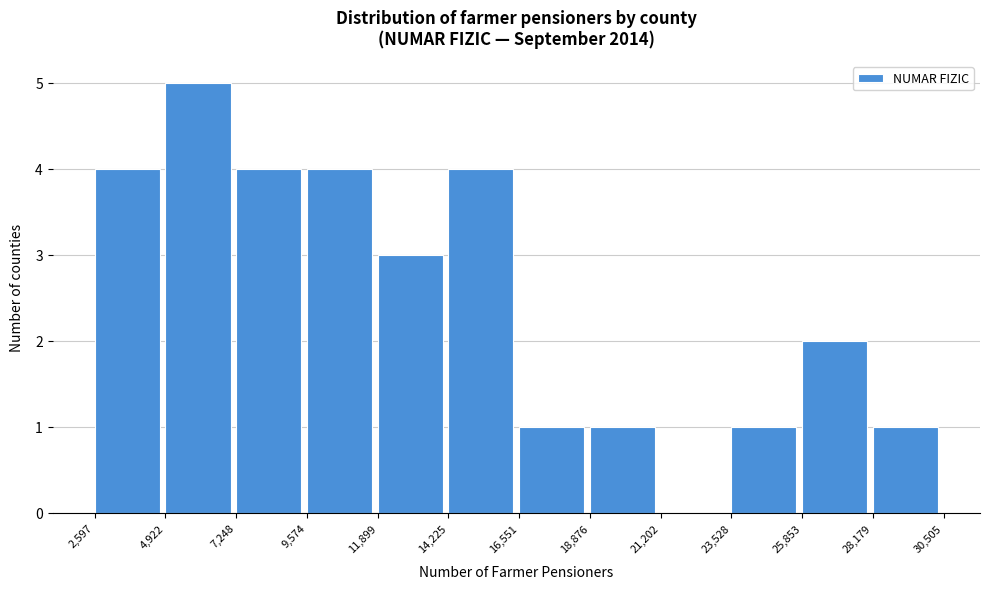

Over which range of the x-axis is the bar tallest?

4,922 to 7,248